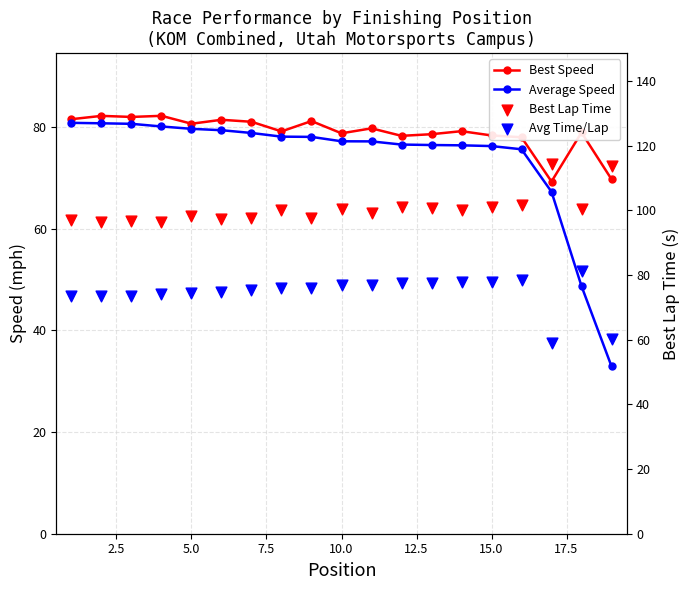

Which series has the widest spread of Y values?

Average Speed